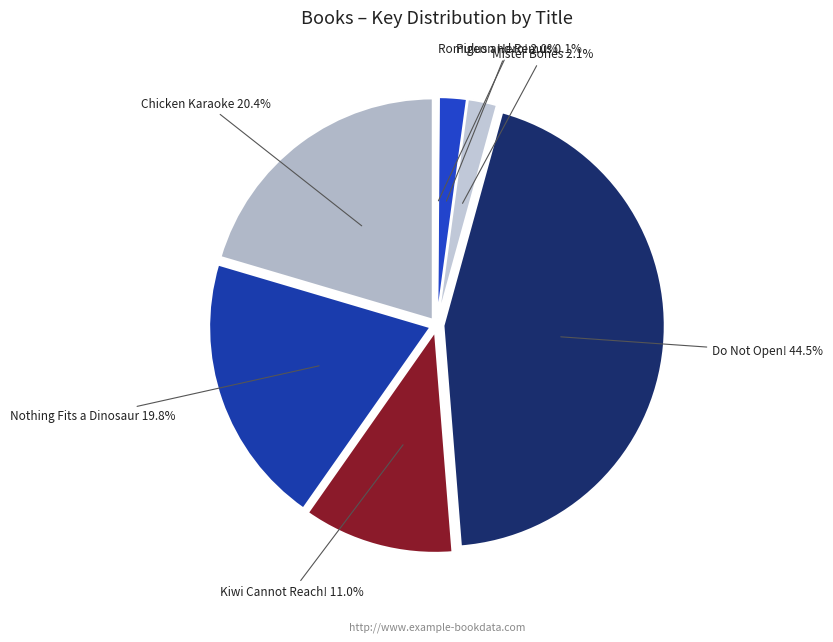

What is the smallest slice in the pie chart?

Romulus and Remus